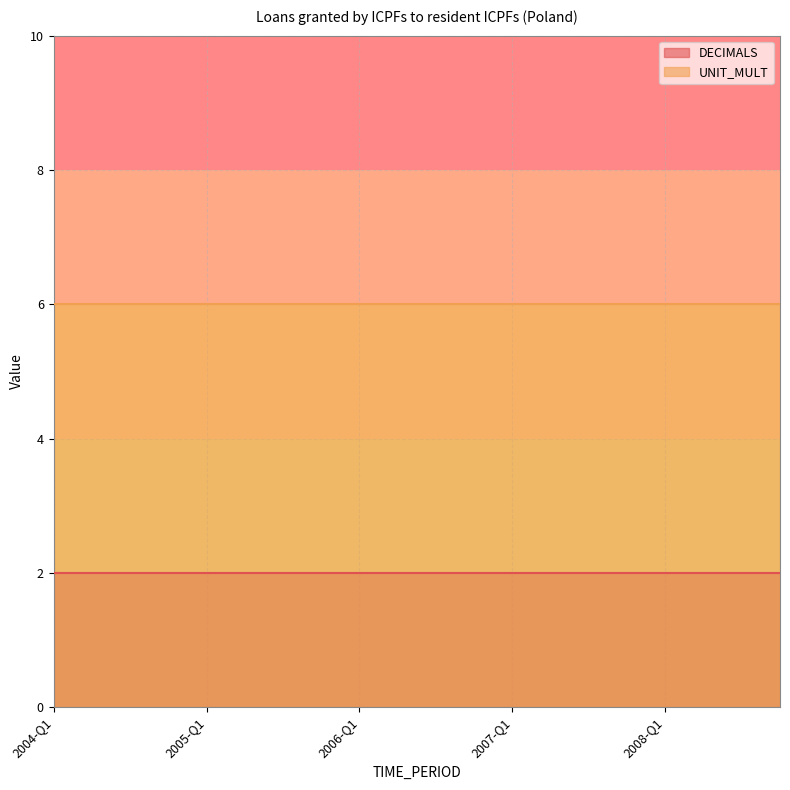

What value does the DECIMALS series have at 2006-Q4?

2